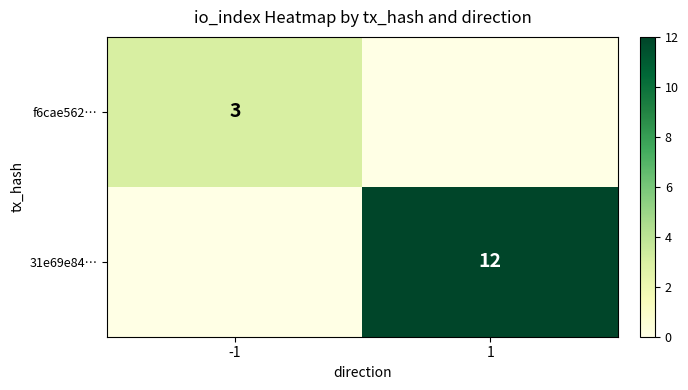

Which has a higher value, -1 or 1?

-1